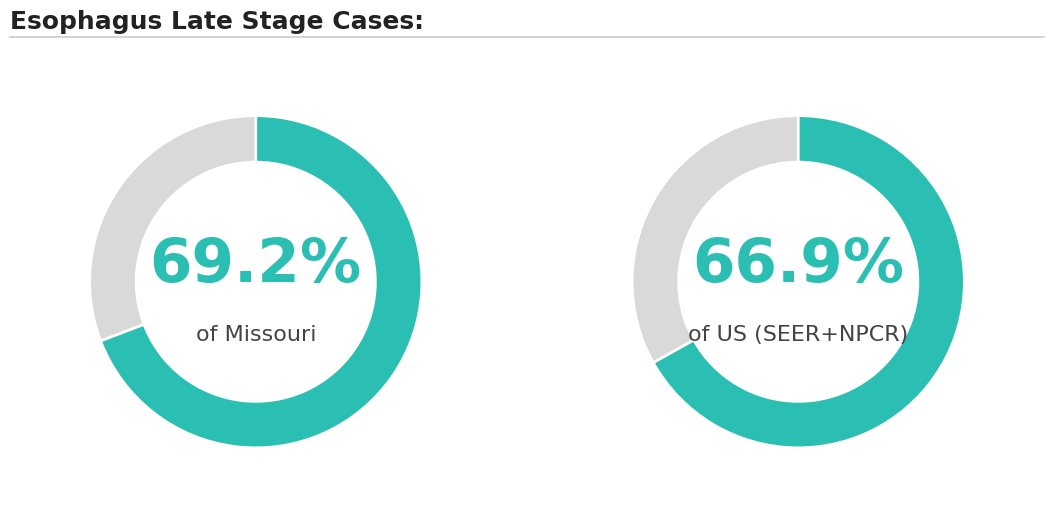

Does Missouri account for over 50% of the chart?

Yes